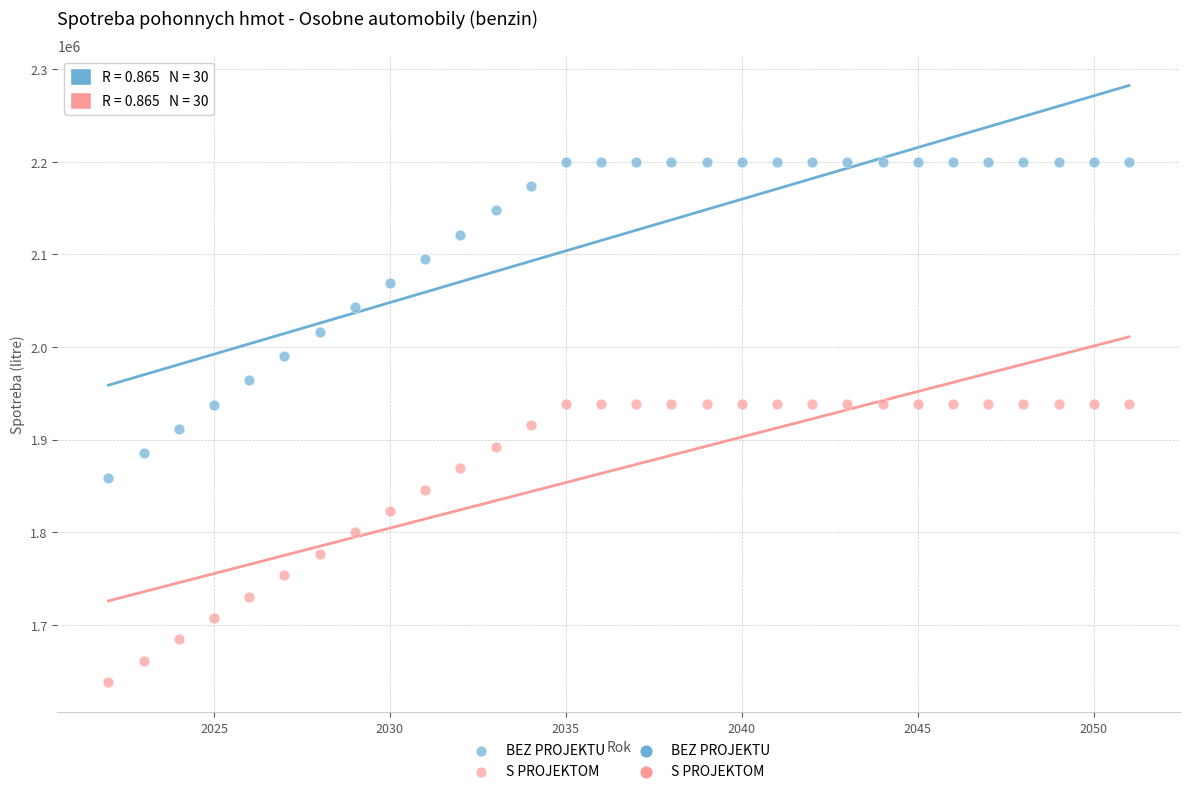

Which series has the largest Y range (max minus min)?

BEZ PROJEKTU